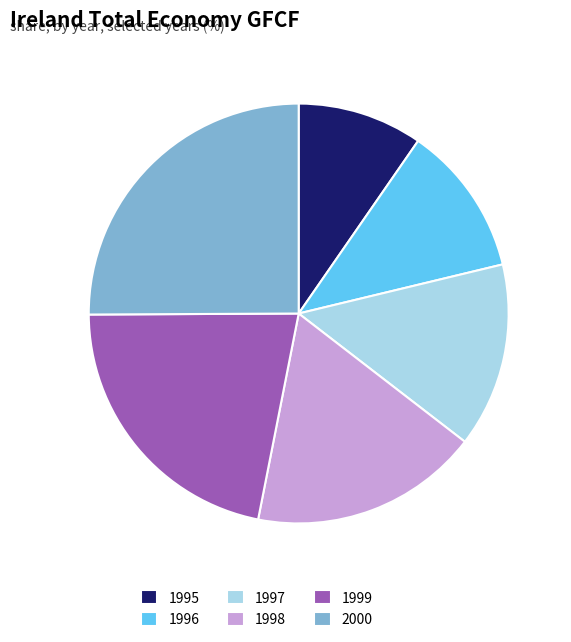

Combined, do 1999 and 2000 account for over 50%?

No